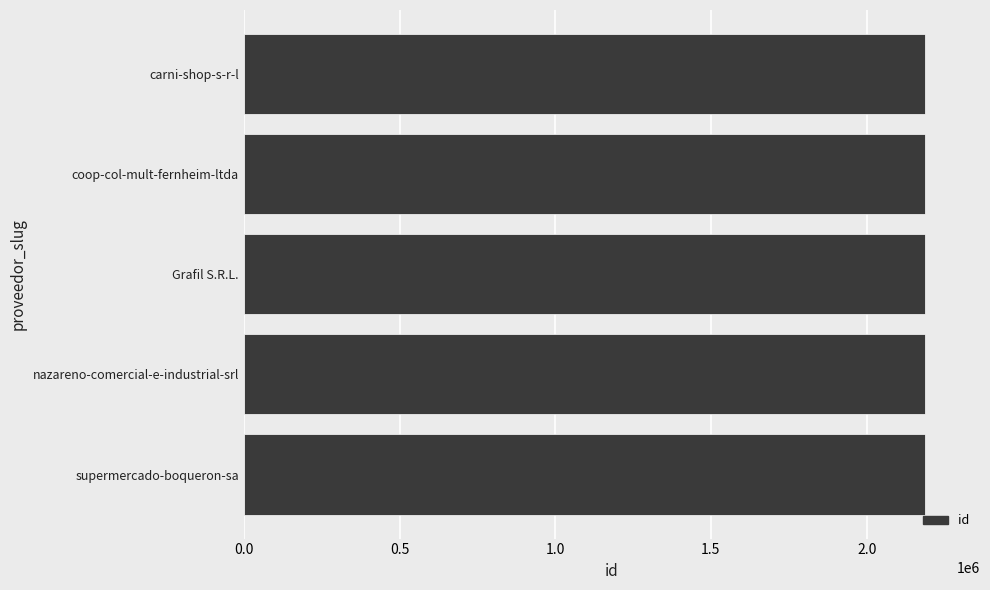

How many data points are less than 2188914?

2